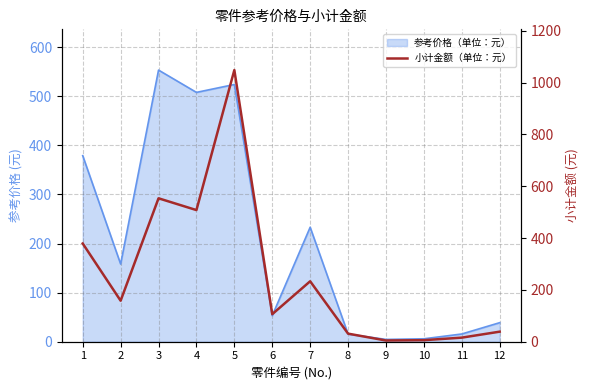

Does the chart have visible grid lines?

Yes